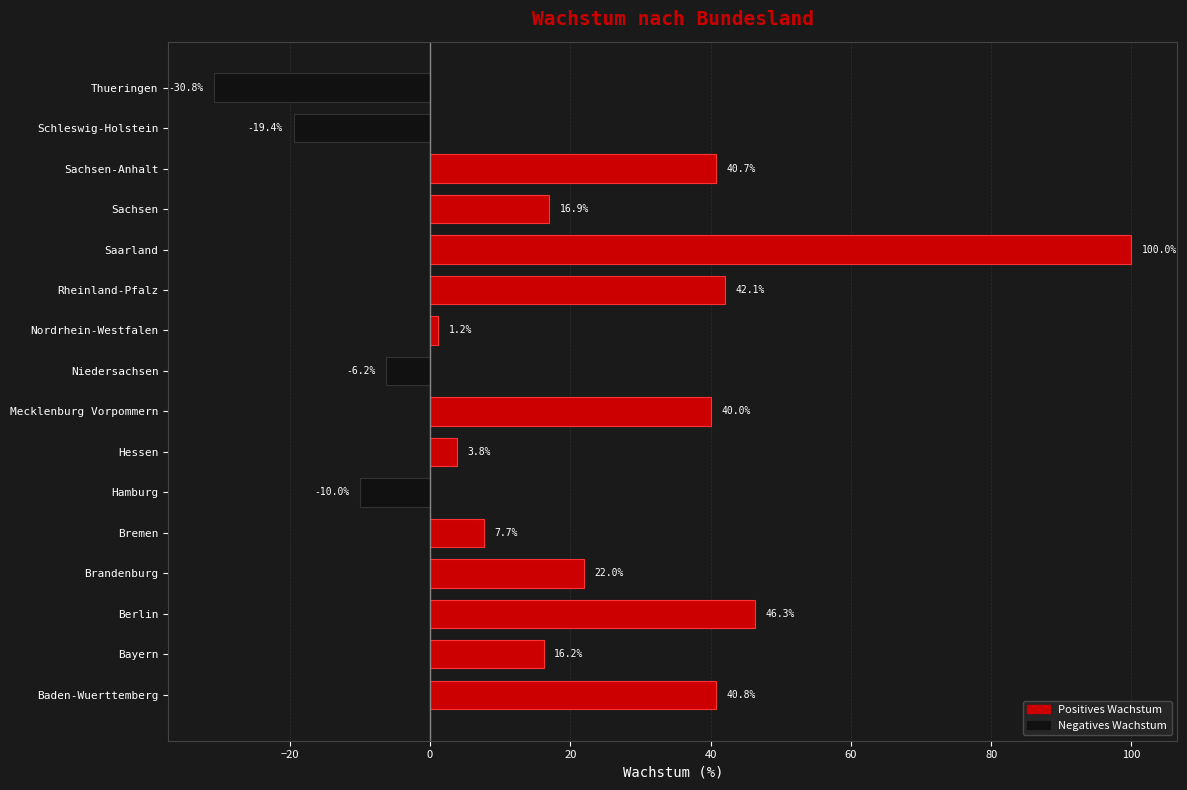

Rank the categories by value from highest to lowest.

Saarland, Berlin, Rheinland-Pfalz, Baden-Wuerttemberg, Sachsen-Anhalt, Mecklenburg Vorpommern, Brandenburg, Sachsen, Bayern, Bremen, Hessen, Nordrhein-Westfalen, Niedersachsen, Hamburg, Schleswig-Holstein, Thueringen